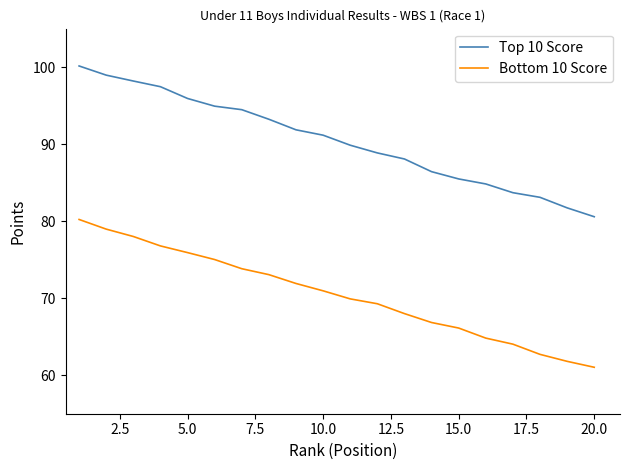

Which series has the widest spread of values?

Top 10 Score